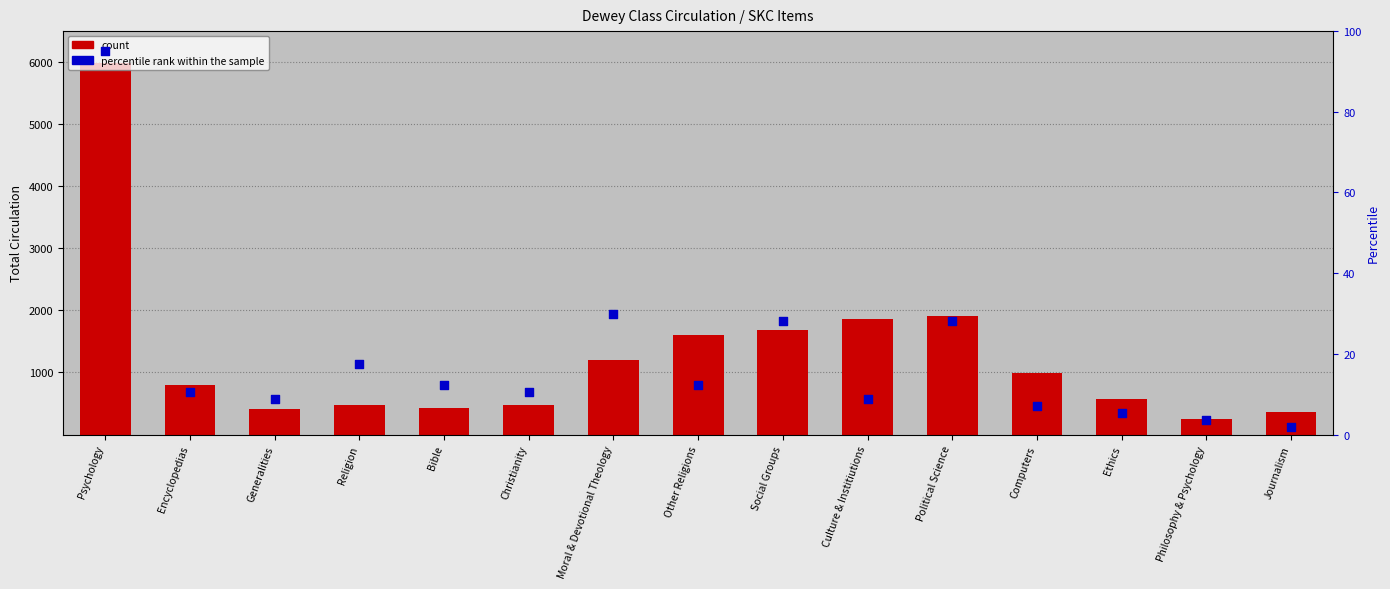

At which category is the sum across all series the highest?

Psychology